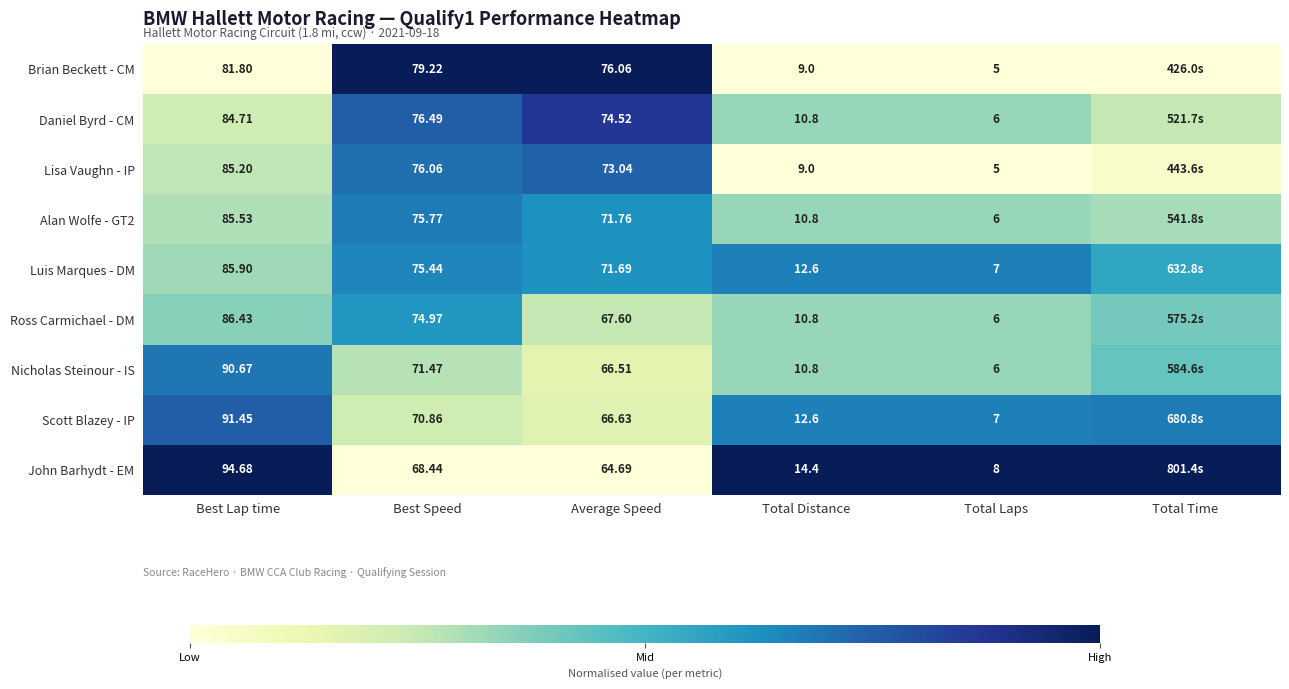

True or false: Scott Blazey - IP has a value of 1.0 at Total Laps.

False